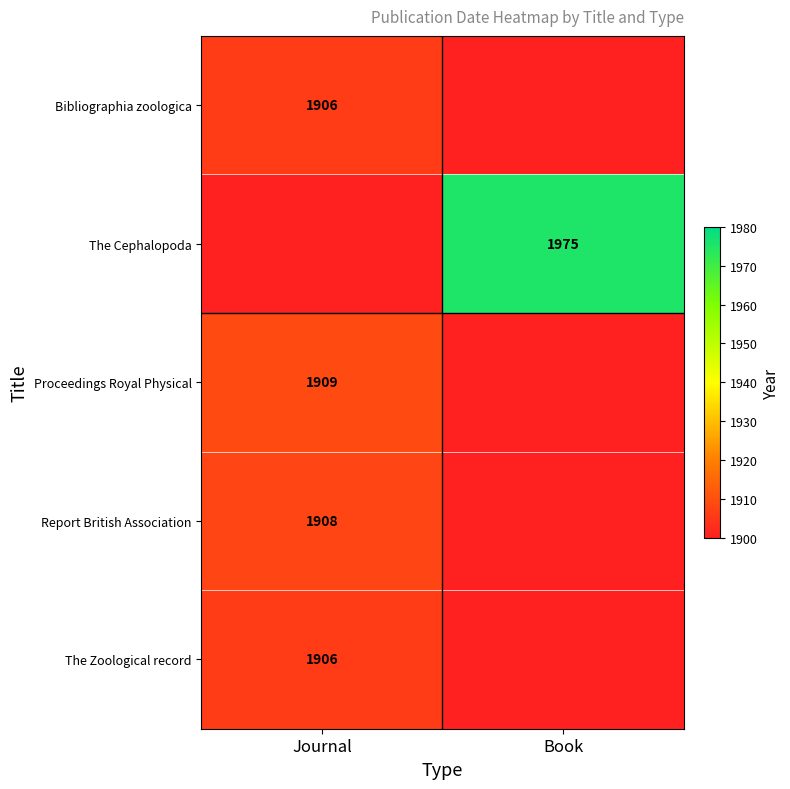

What is the minimum value shown in the chart?

1900